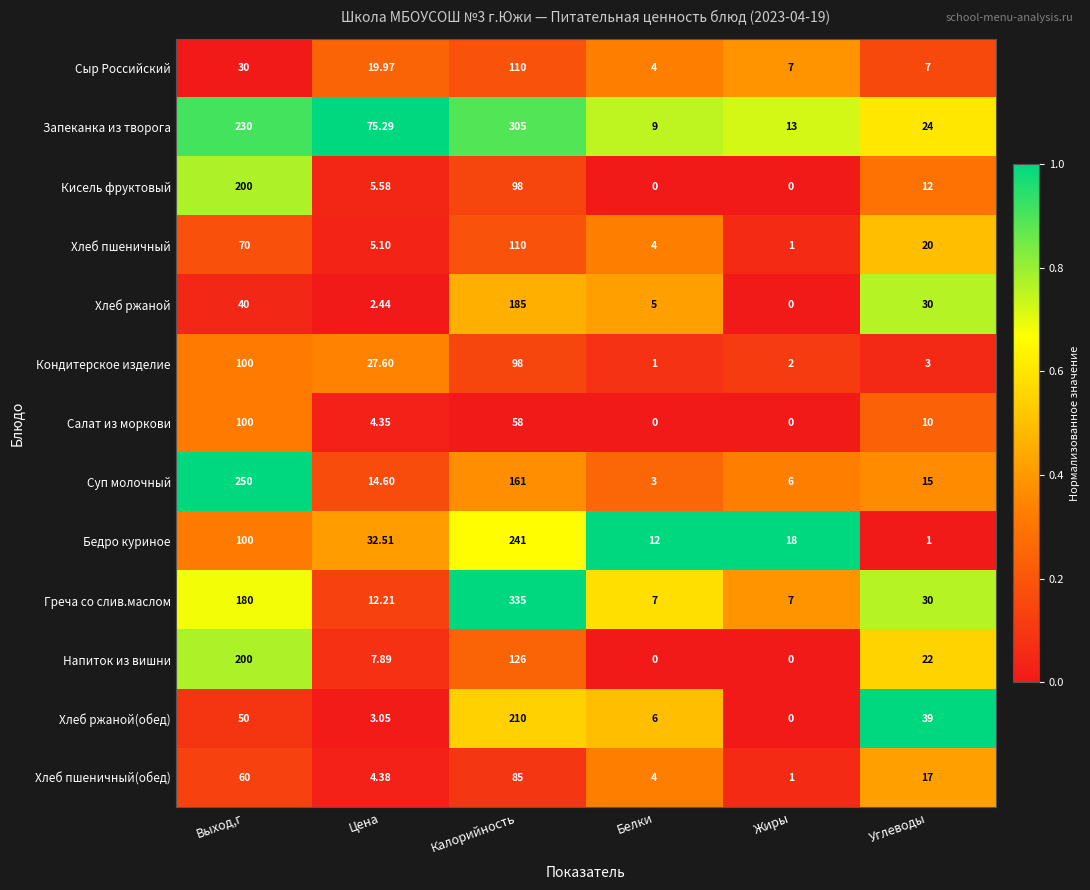

What is the spread (max minus min) of values at Белки?

12.0